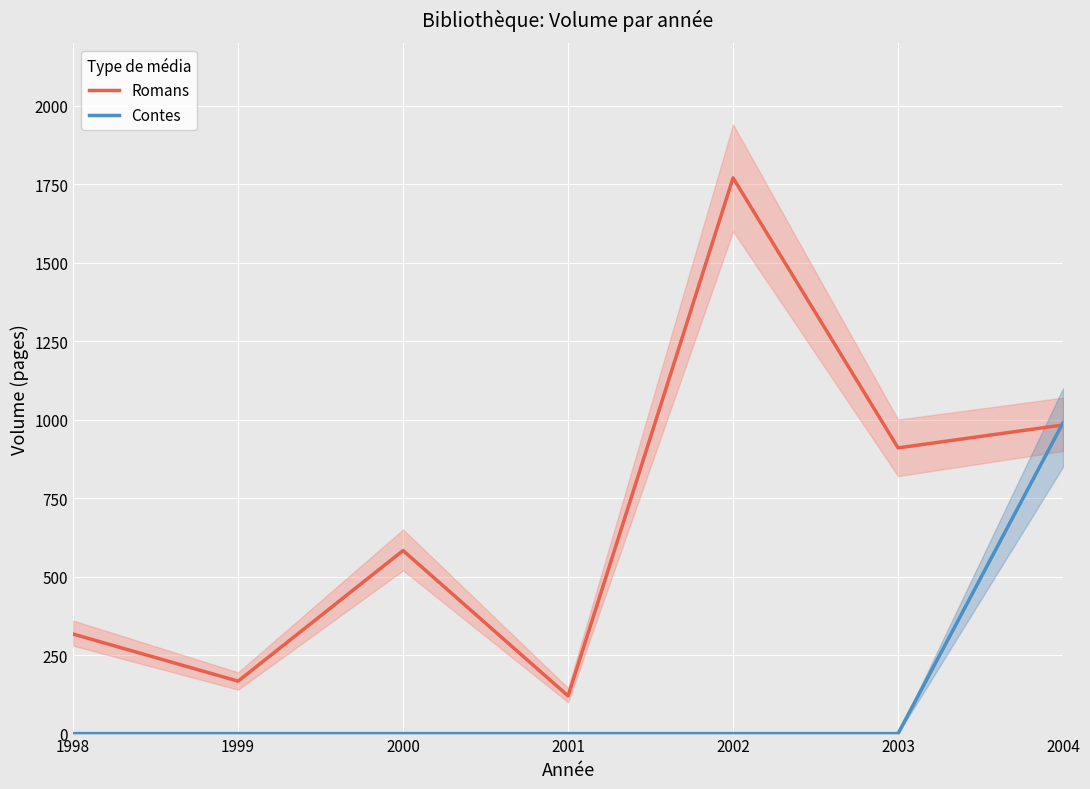

How many lines are shown in the chart?

2